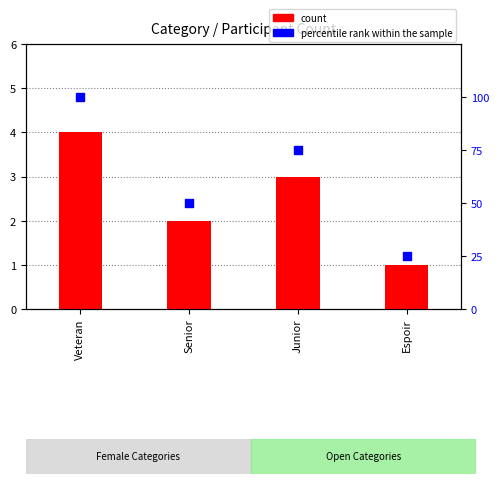

At how many categories does at least one series exceed 28?

3